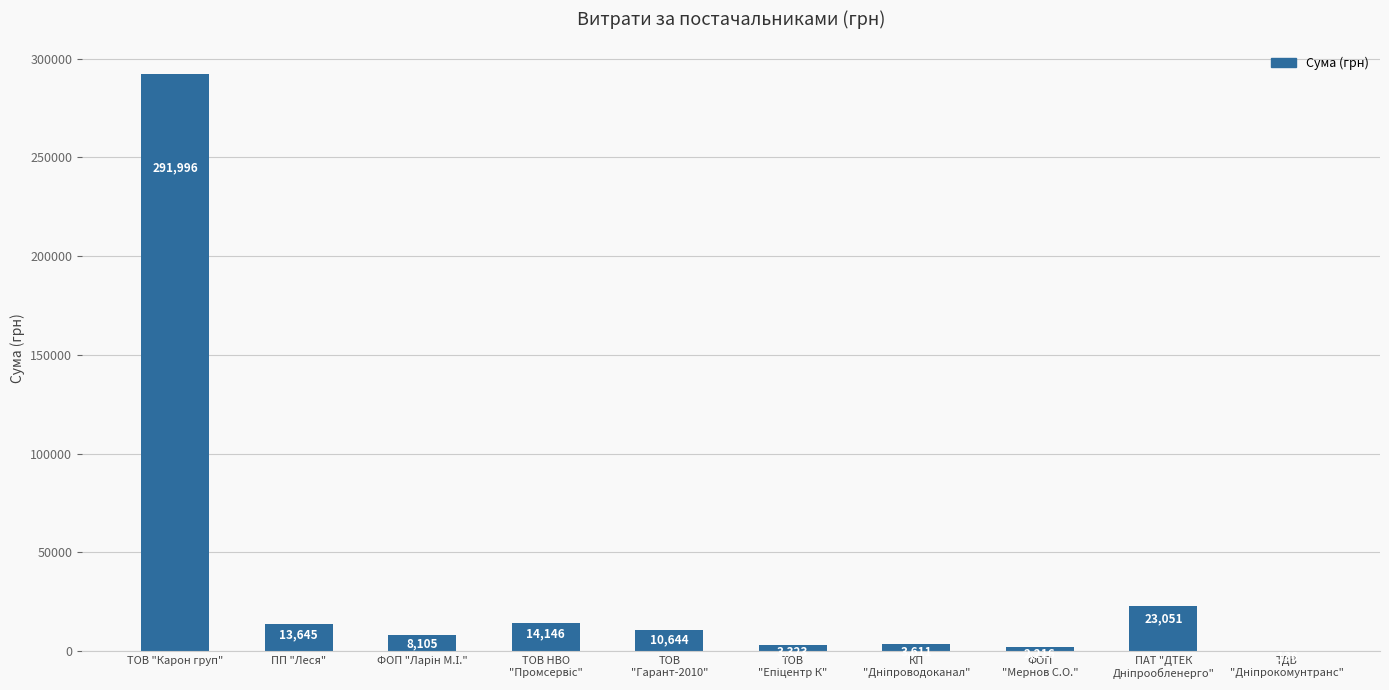

Which label corresponds to the largest value in the chart?

ТОВ "Карон груп"